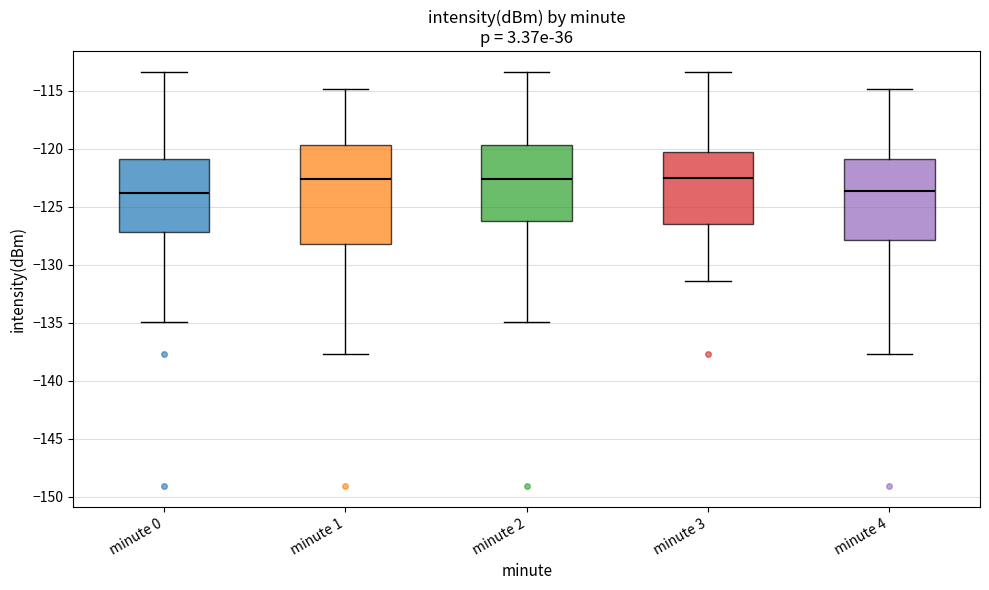

Which box is the tallest, from its lower edge to its upper edge?

minute 1